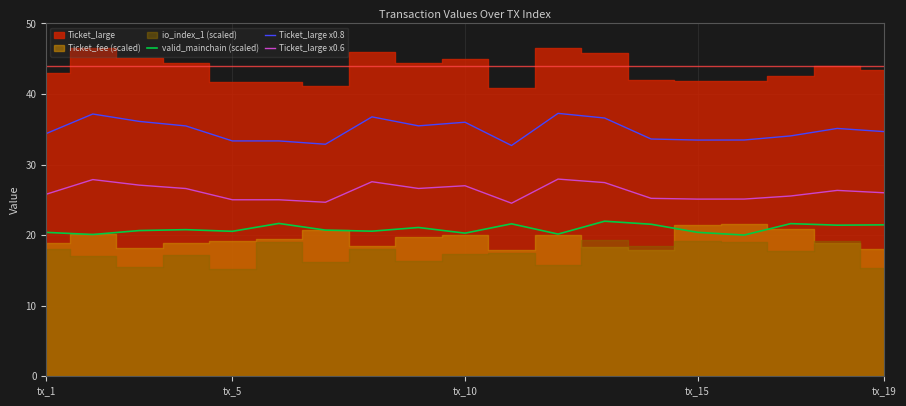

True or false: Ticket_large x0.8 has a value of 36.0 at tx_10.

True